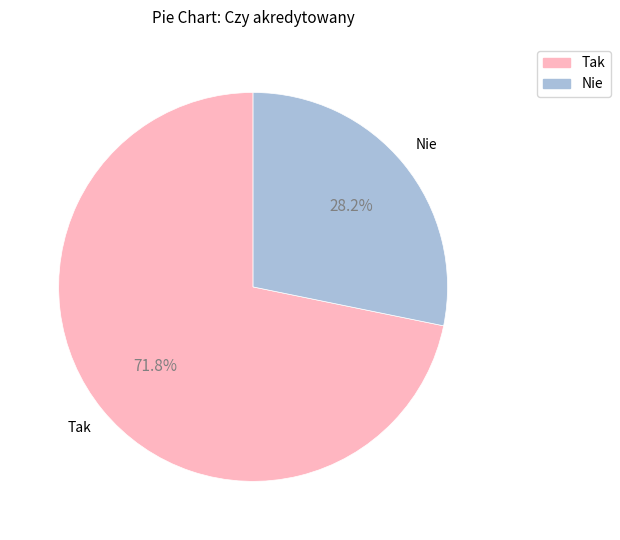

What percentage do Nie and Tak together represent?

100.0%